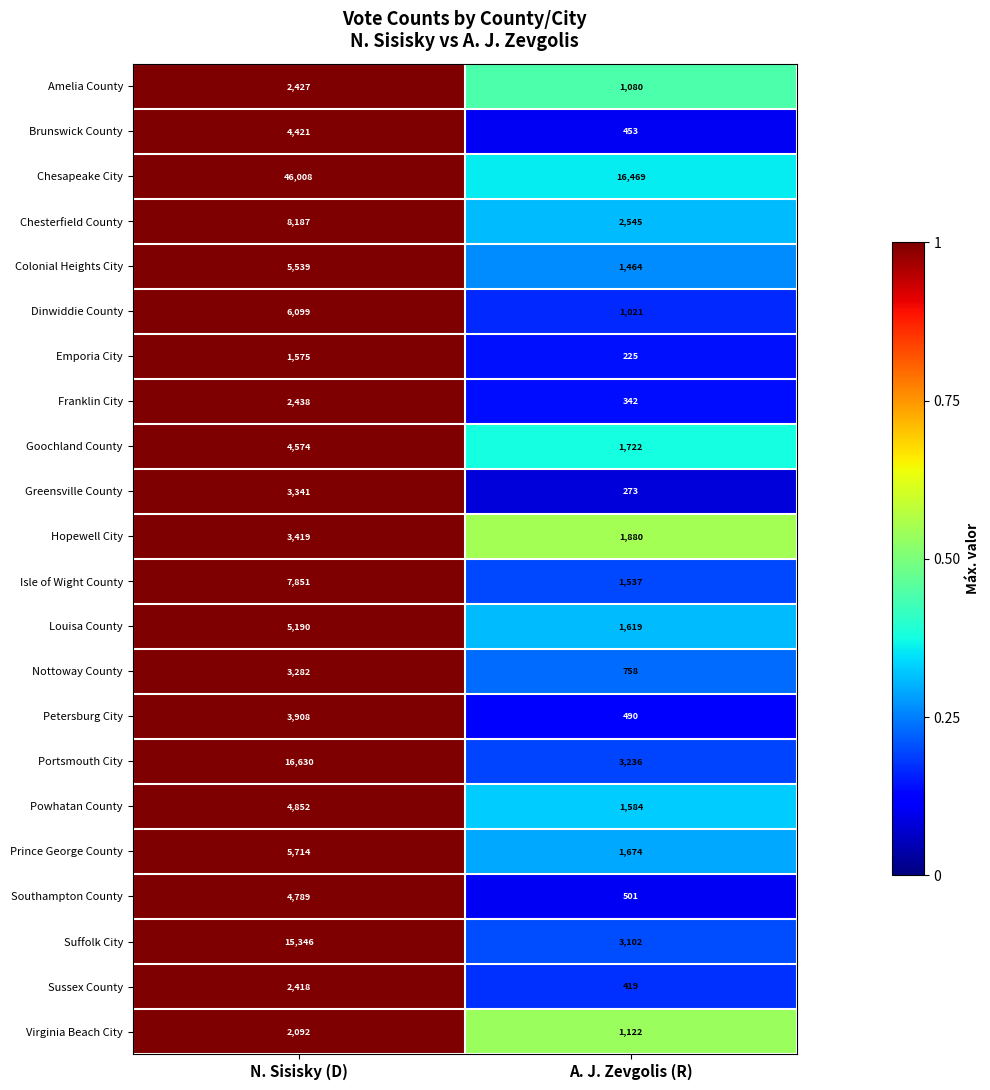

Rank the categories by Virginia Beach City value from highest to lowest.

N. Sisisky (D), A. J. Zevgolis (R)